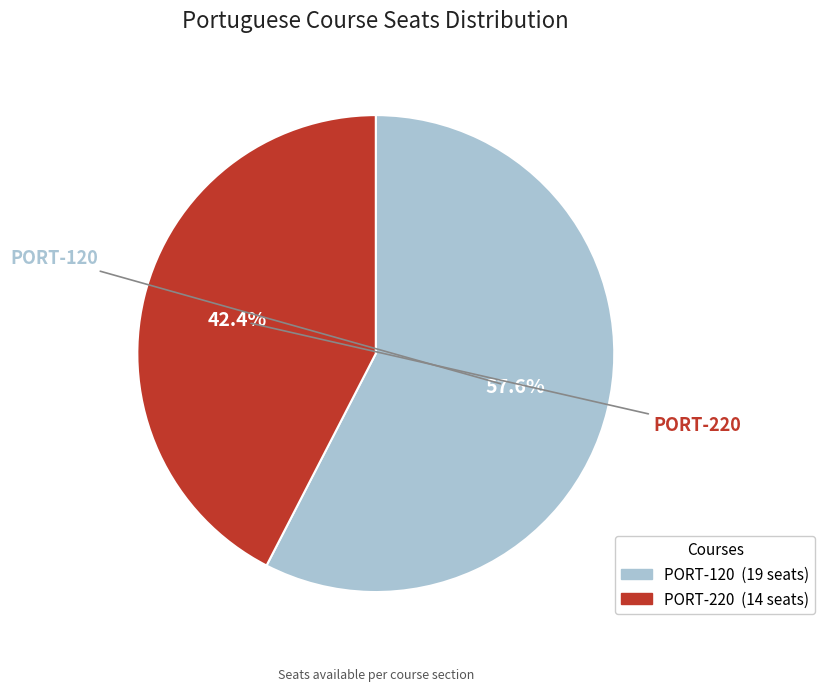

To the nearest percent, what is the combined percentage of PORT-220 and PORT-120?

100%